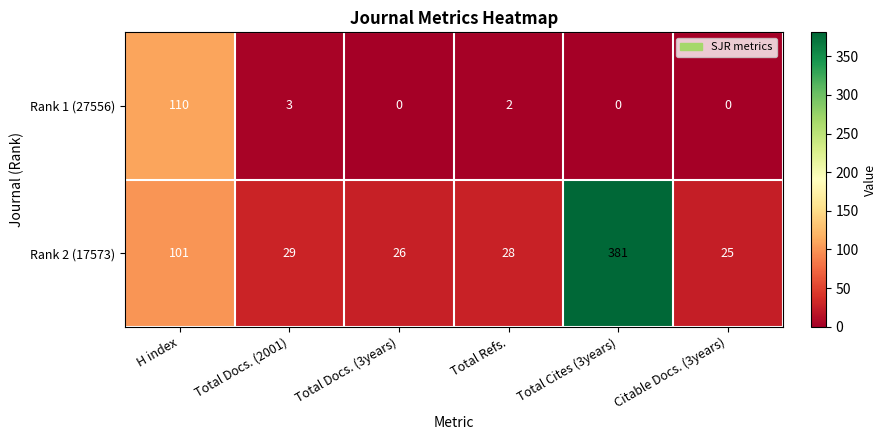

Rank the series at Total Docs. (3years) from lowest to highest value.

Rank 1 (27556), Rank 2 (17573)